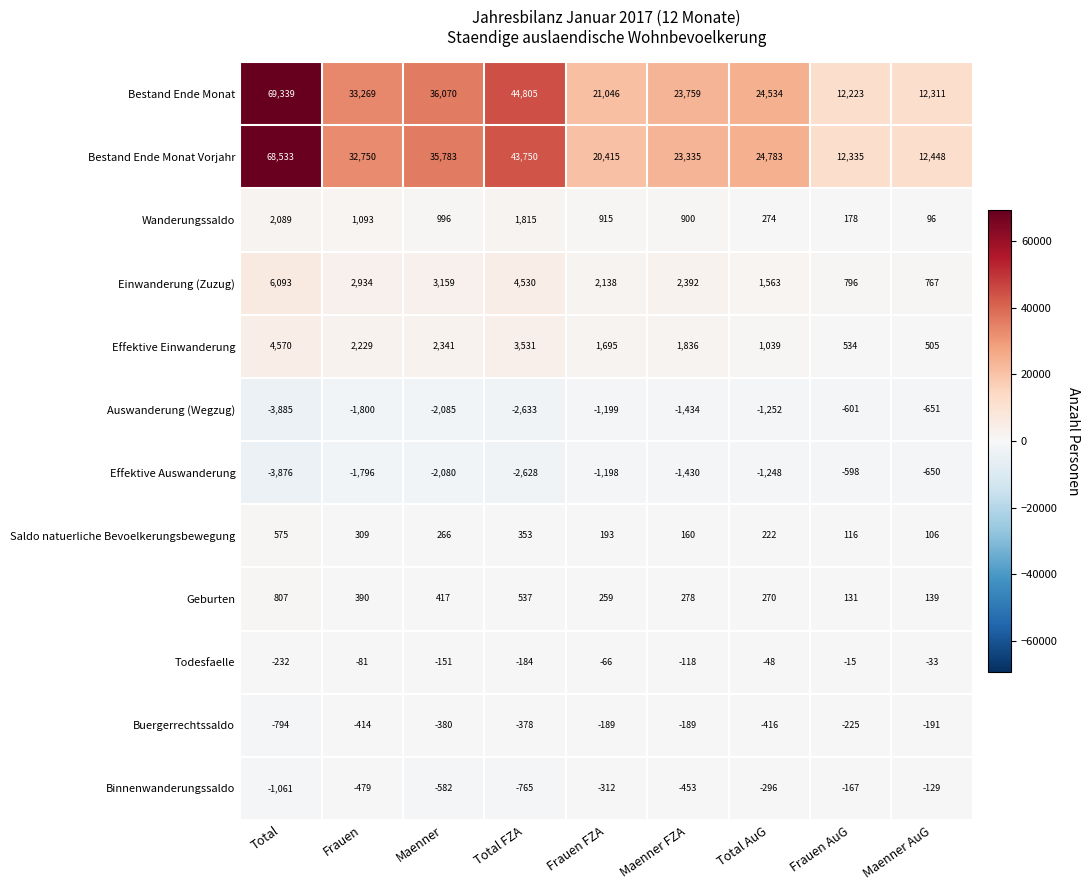

What is the difference between the maximum and minimum values in the Saldo natuerliche Bevoelkerungsbewegung series?

469